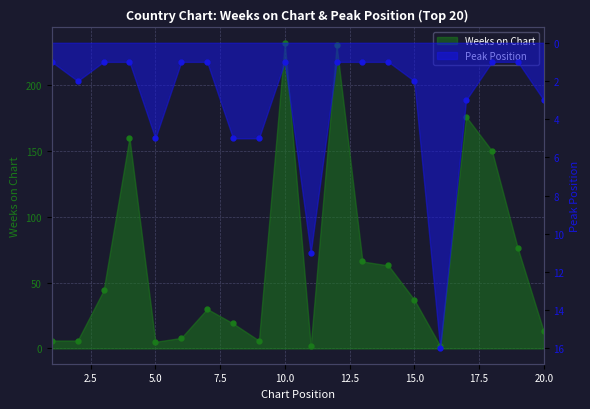

Which category has the lowest value in the Peak Position series?

1